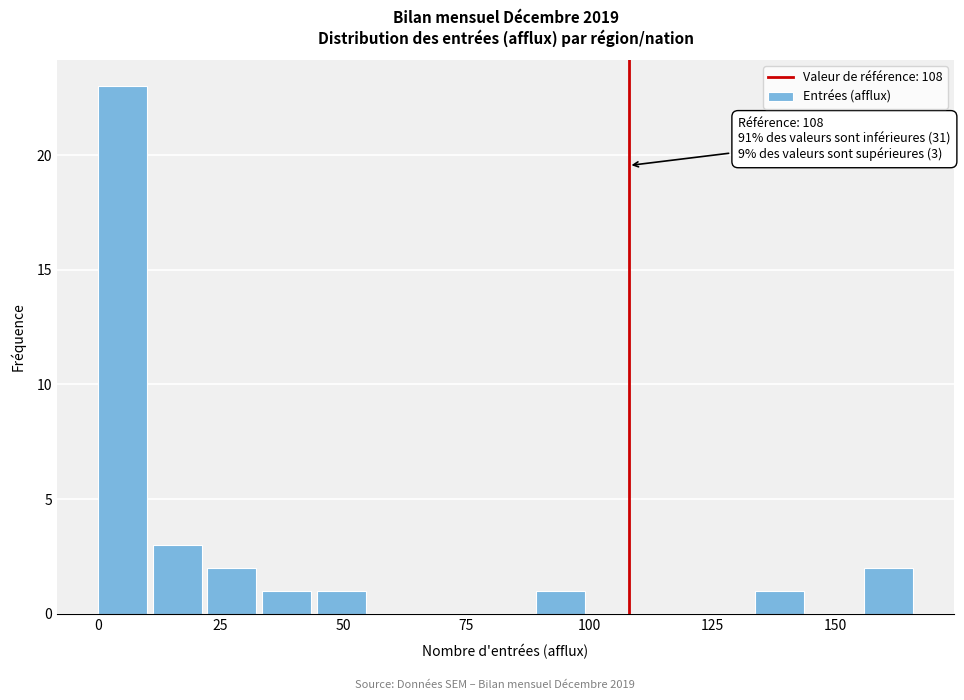

Around what value on the x-axis is the tallest bar? Give the approximate position of its centre, as read against the axis.

5